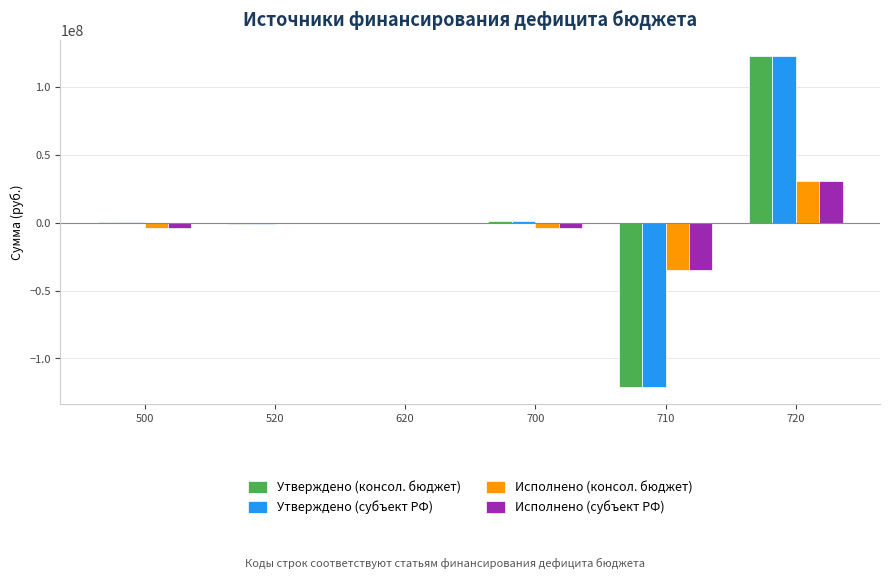

What is the spread (max minus min) of values at 700?

5378209.2